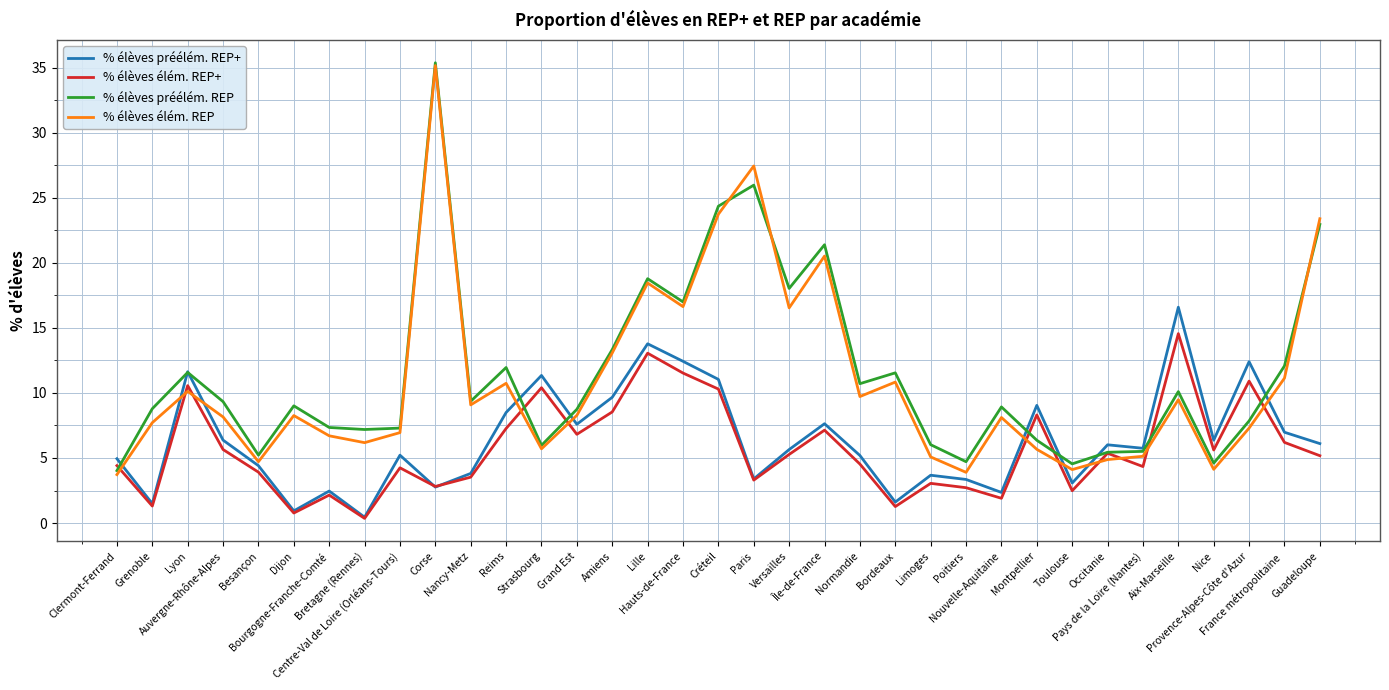

What is the maximum value shown in the chart?

35.4